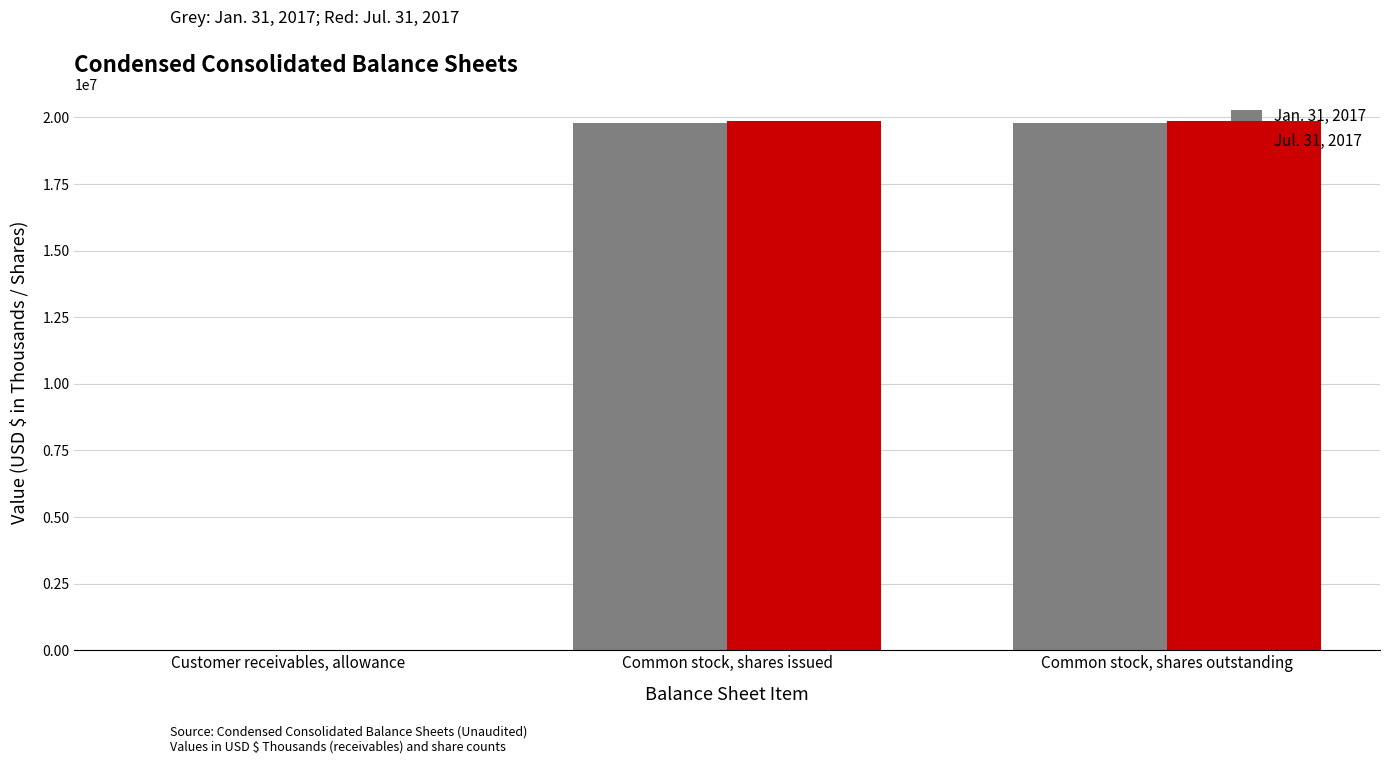

What value does the Jul. 31, 2017 series have at Customer receivables, allowance, to the nearest 50?

1800